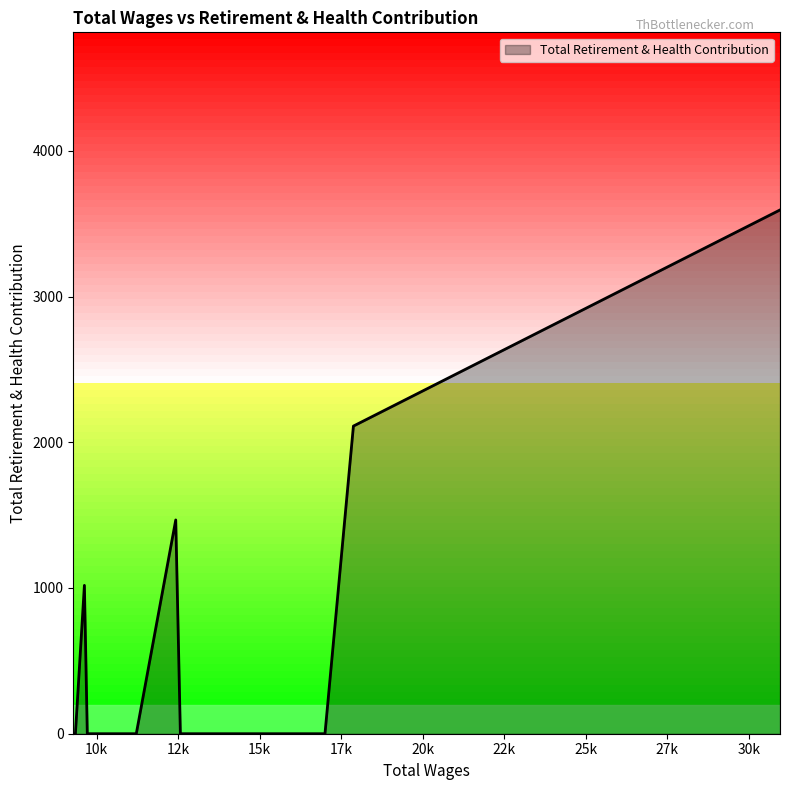

What is the difference between the maximum and minimum values?

3594